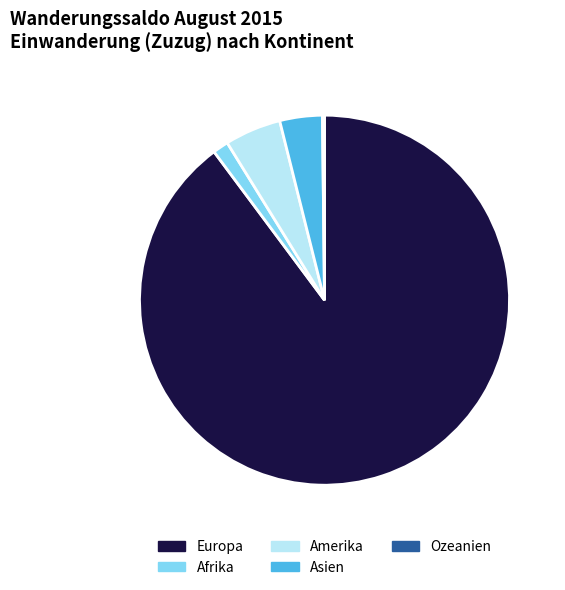

Which slice is the largest?

Europa